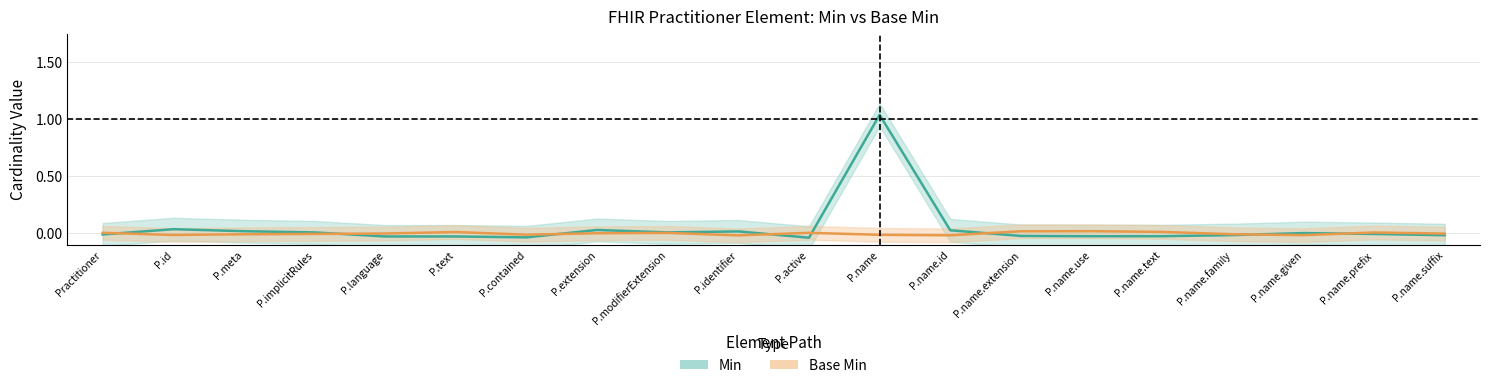

Reading left to right, what are all the values shown in this chart?

Min: -0.0	0.0	0.0	0.0	-0.0	-0.0	-0.0	0.0	0.0	0.0	-0.0	1.0	0.0	-0.0	-0.0	-0.0	-0.0	0.0	-0.0	-0.0
Base Min: 0.0	-0.0	-0.0	-0.0	-0.0	0.0	-0.0	0.0	0.0	-0.0	0.0	-0.0	-0.0	0.0	0.0	0.0	-0.0	-0.0	0.0	-0.0